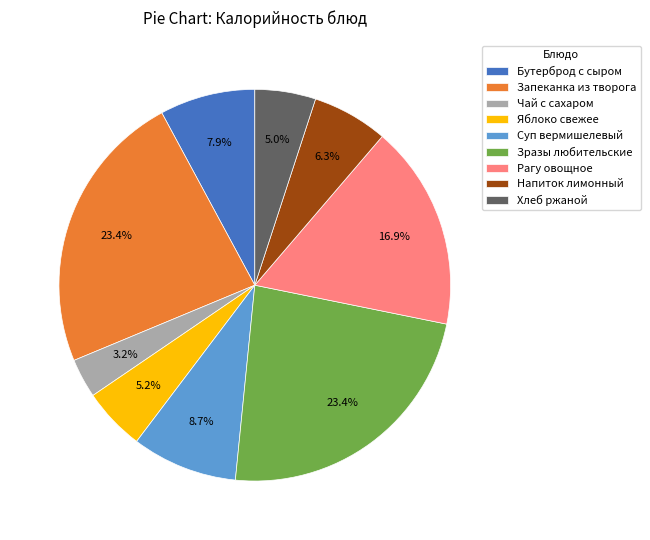

Is it true that Чай с сахаром is 14% of the pie?

False